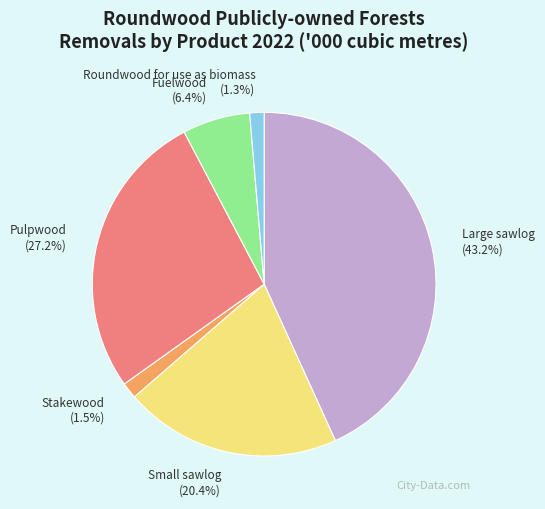

True or false: Stakewood accounts for 11% of the total.

False